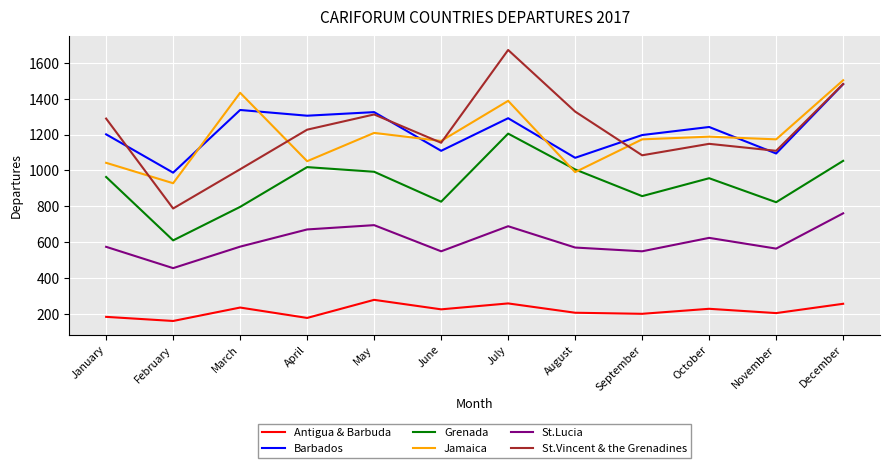

Which category has the highest value in the Barbados series?

December